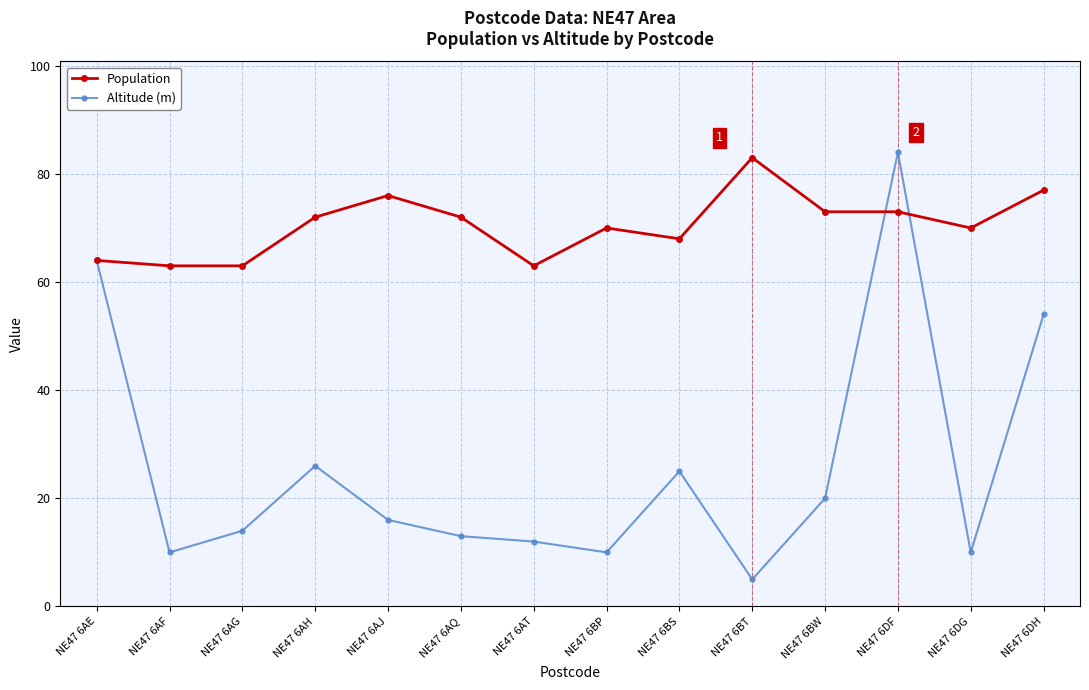

Which series has the widest spread of values?

Altitude (m)